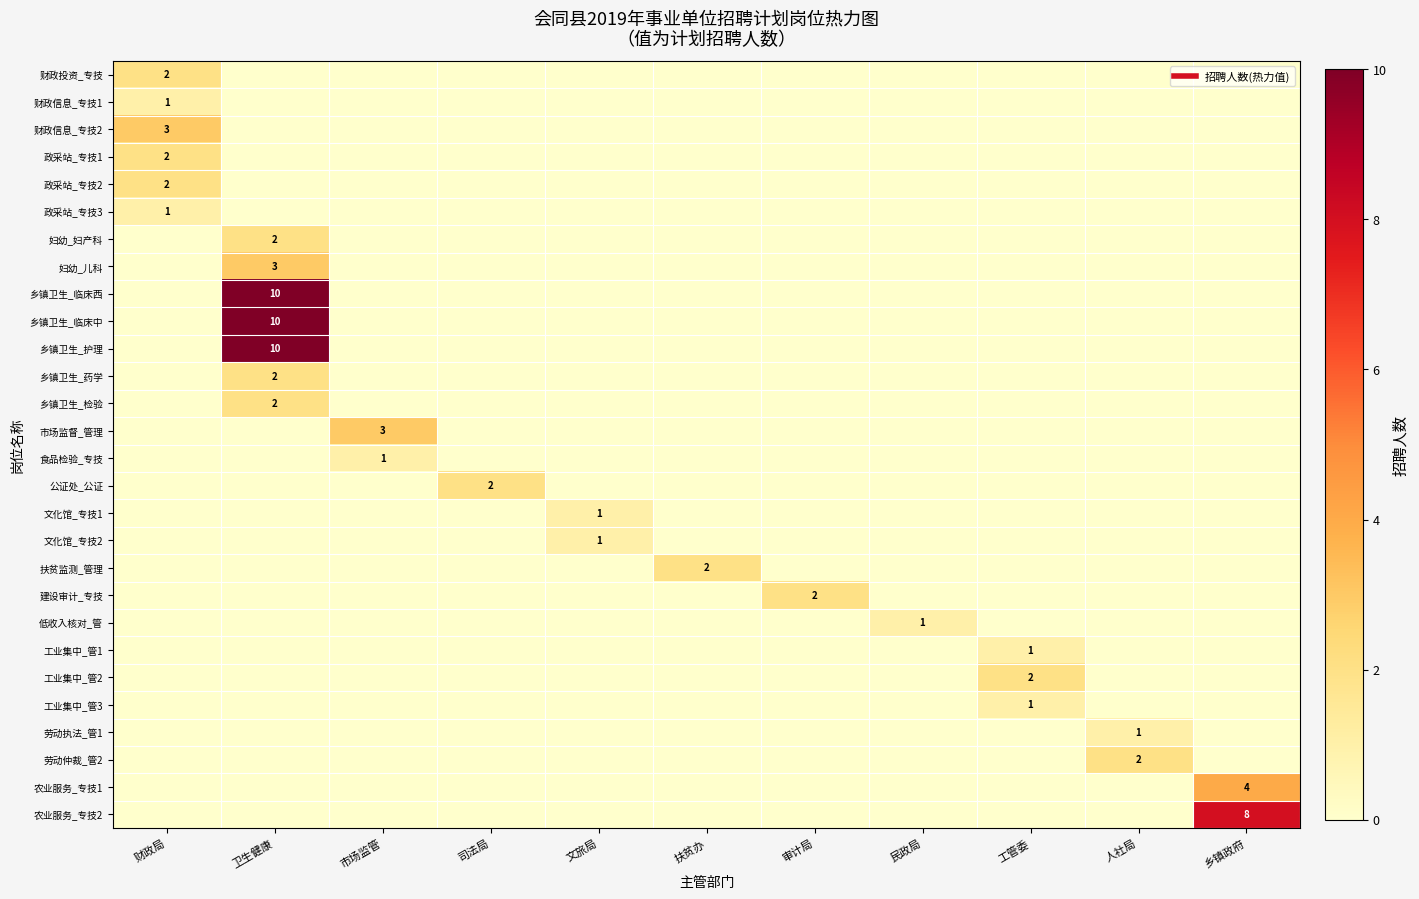

Where is 市场监督_管理 nearest to the value 1?

财政局